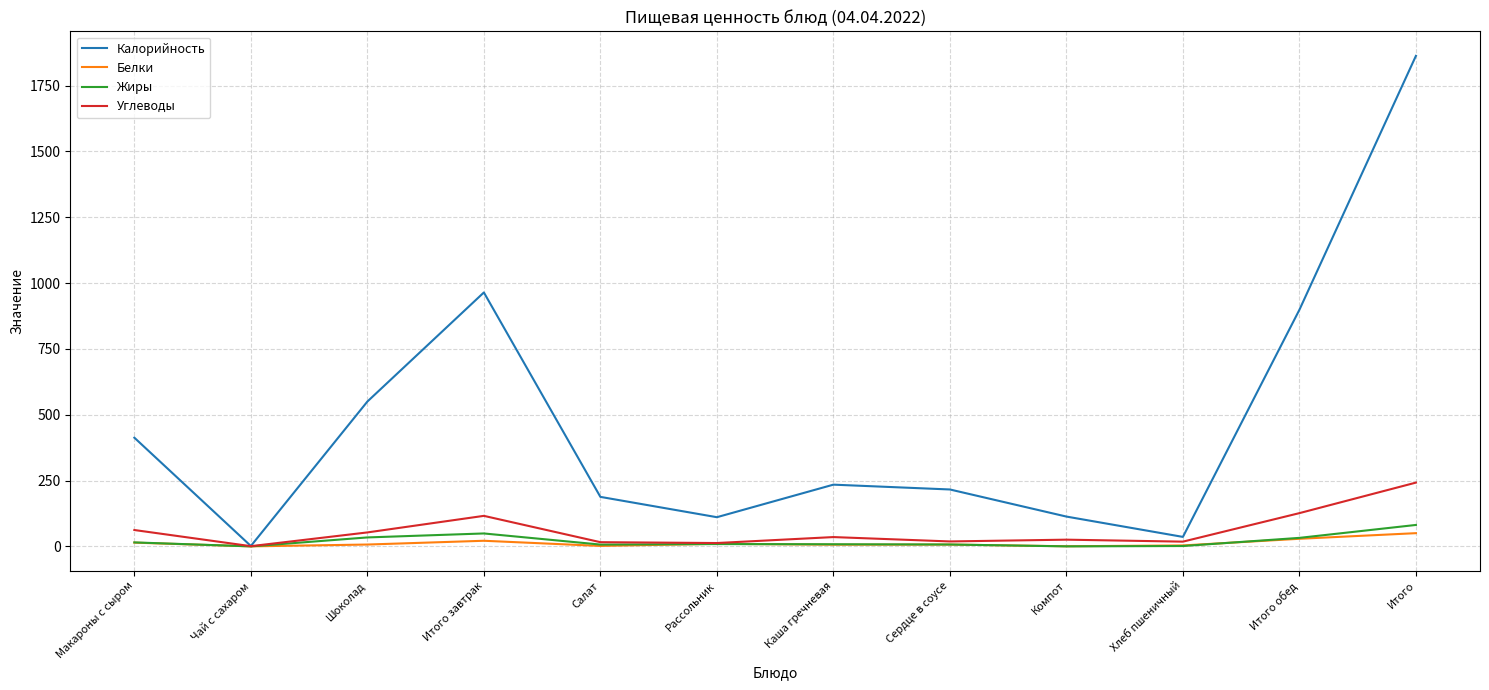

At Шоколад, list the series in order from smallest to largest.

Белки, Жиры, Углеводы, Калорийность